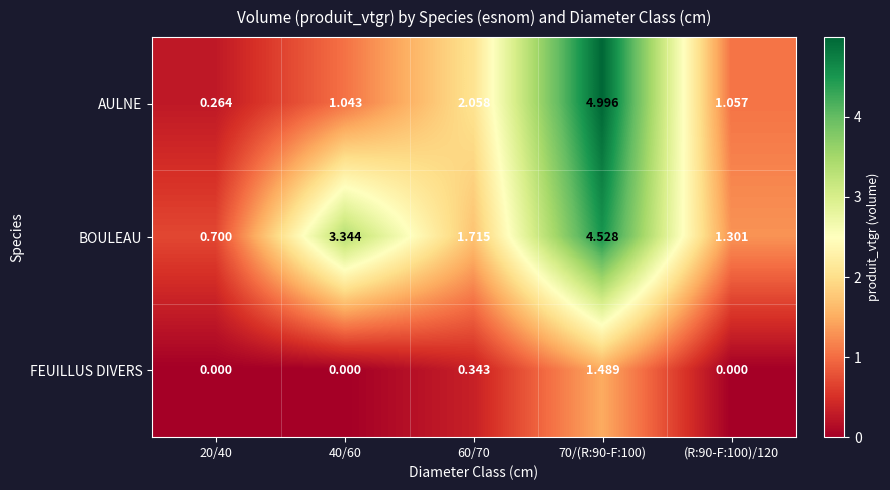

Between 20/40 and 70/(R:90-F:100), which series saw the biggest shift?

AULNE